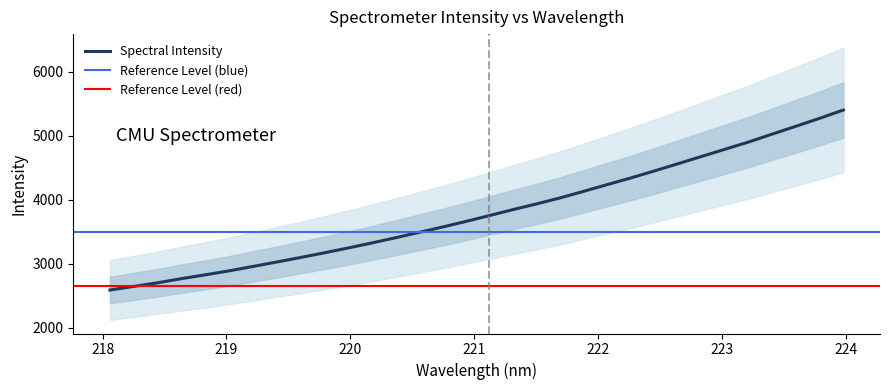

Reading left to right, transcribe all the data shown in this chart.

218.0596=2591.0	218.2508=2646.9	218.442=2703.0	218.6332=2767.0	218.8244=2826.8	219.0156=2888.1	219.2067=2956.0	219.3979=3025.2	219.589=3095.0	219.7801=3167.6	219.9712=3242.5	220.1623=3320.4	220.3533=3401.8	220.5444=3485.9	220.7354=3569.9	220.9264=3657.8	221.1174=3749.8	221.3083=3843.6	221.4993=3933.0	221.6902=4026.6	221.8812=4129.8	222.0721=4235.0	222.263=4339.1	222.4538=4448.9	222.6447=4561.5	222.8355=4675.3	223.0264=4788.7	223.2172=4901.6	223.408=5025.8	223.5987=5147.1	223.7895=5271.2	223.9802=5400.5